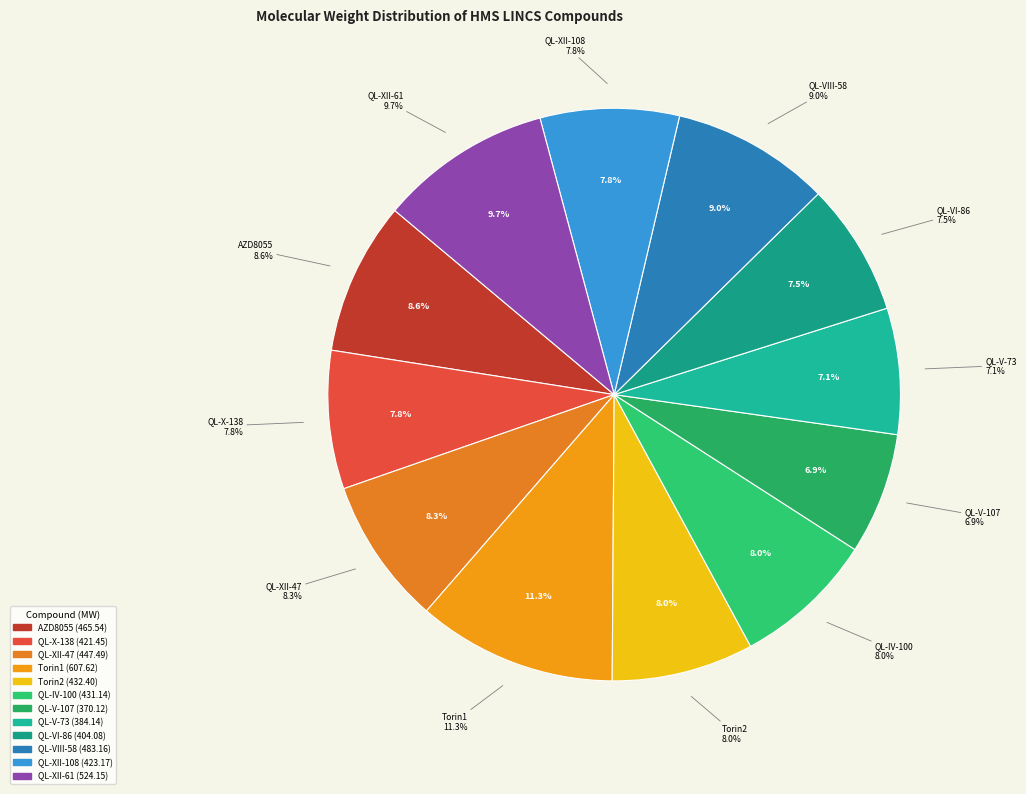

To the nearest percent, what portion does QL-X-138 represent?

8%